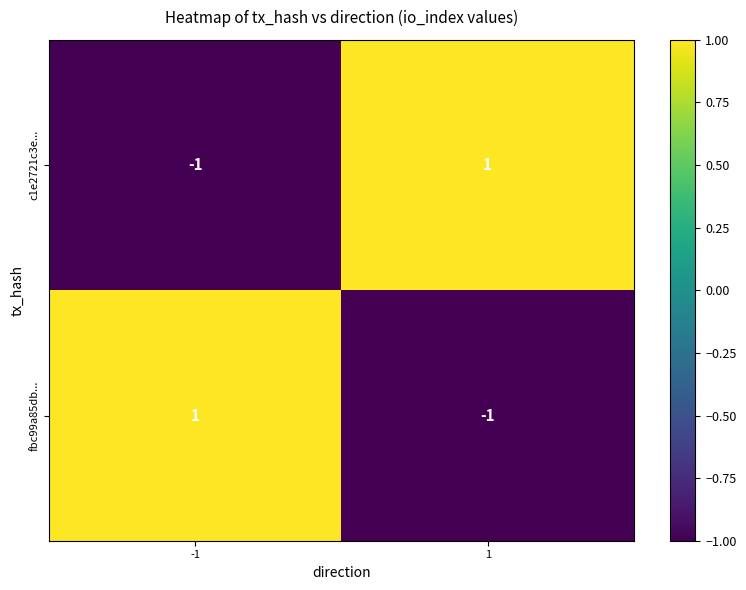

How many values in c1e2721c3e... are below zero?

1